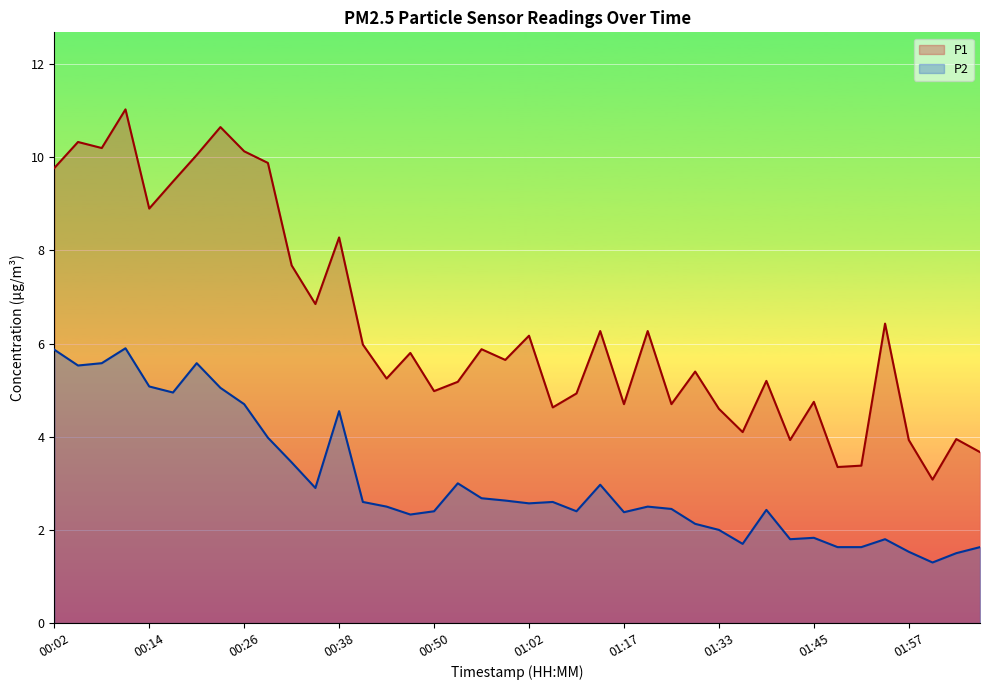

Which series has the largest total across all categories?

P1